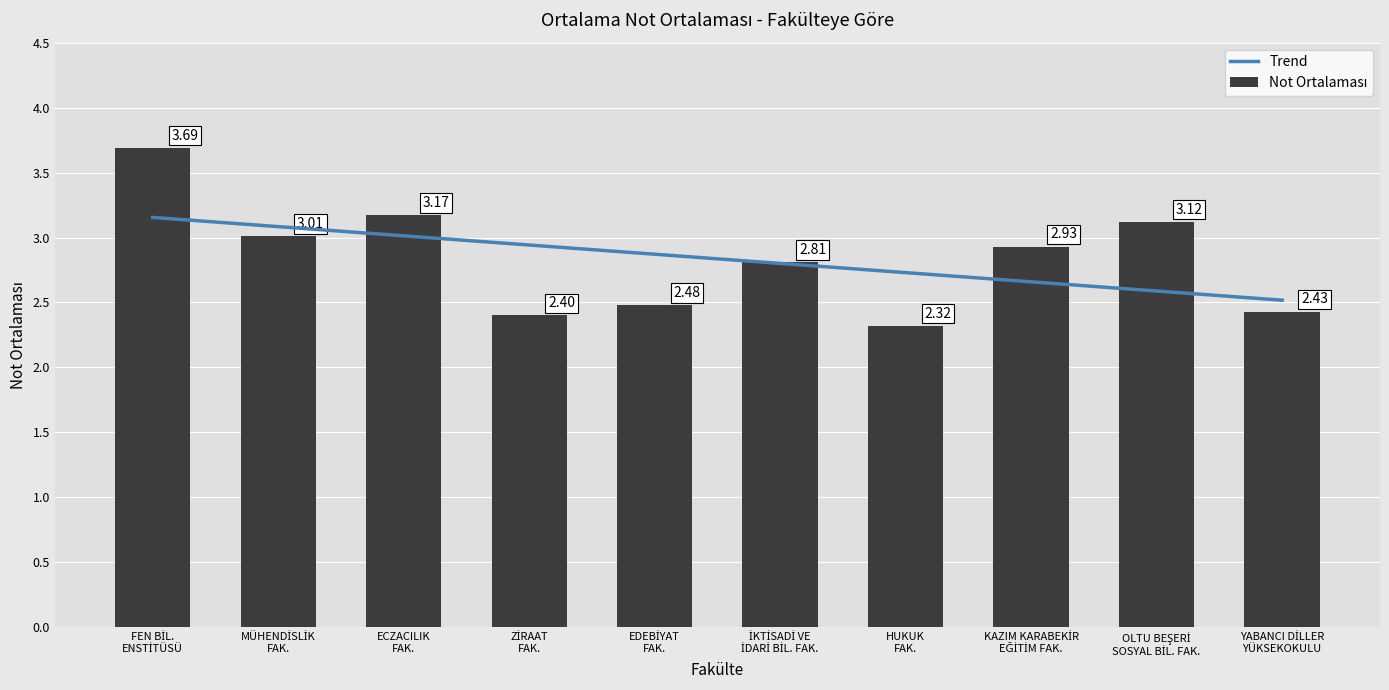

The value of Not Ortalaması at İKTİSADİ VE
İDARİ BİL. FAK. is 3.7. True or false?

False